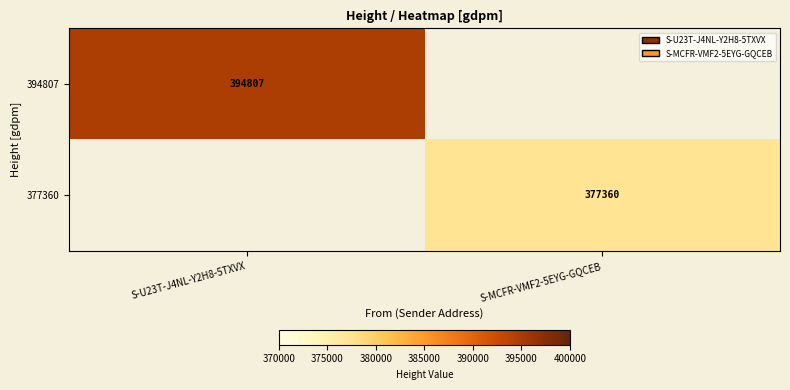

The value of 394807 at S-U23T-J4NL-Y2H8-5TXVX is 637951. True or false?

False